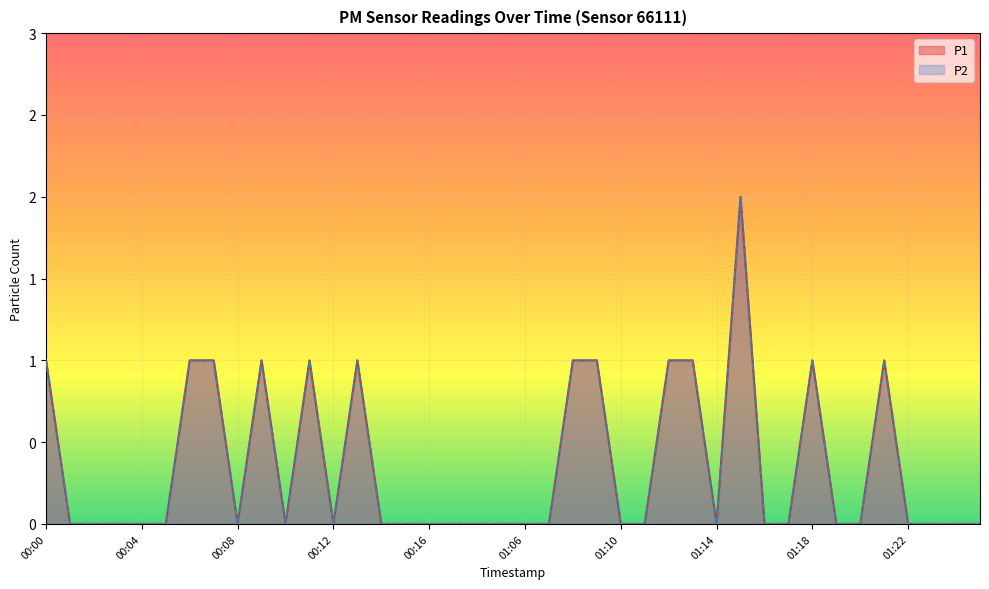

Which series has the largest range (max minus min)?

P1